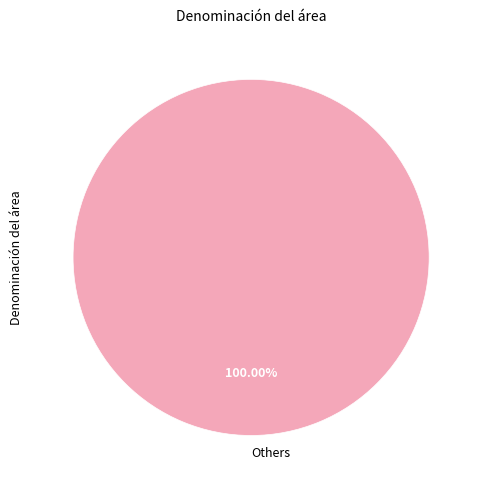

Rank the categories by value from lowest to highest.

Others